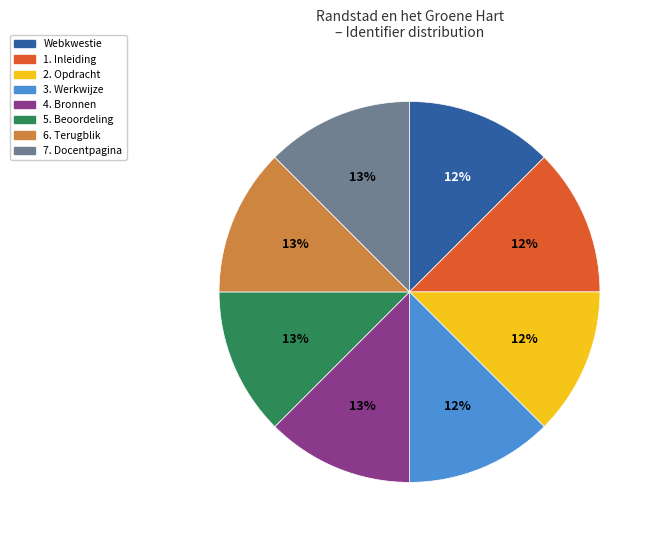

How many segments does this pie chart have?

8